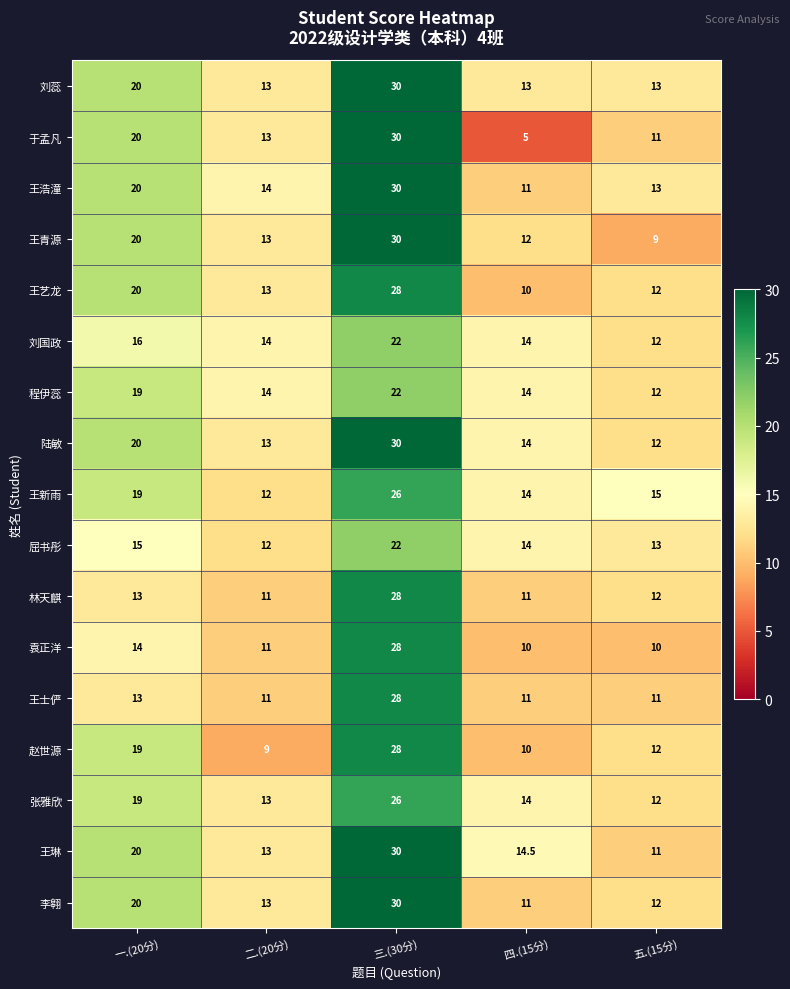

What is the total value across all series at 二.(20分)?

212.0